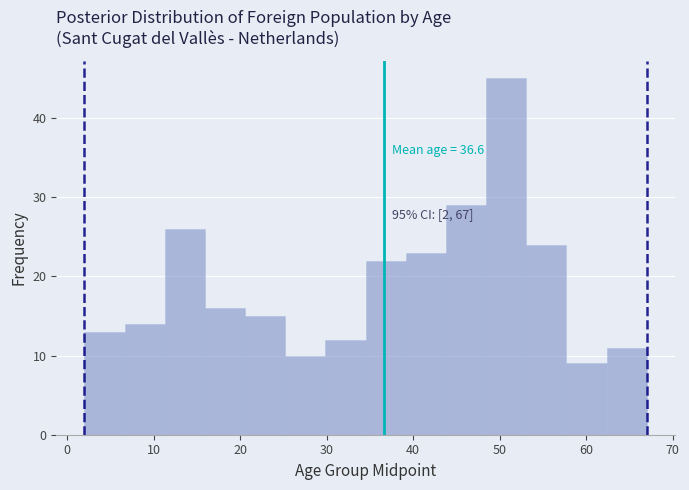

Which range on the x-axis has the tallest bar?

48 to 53